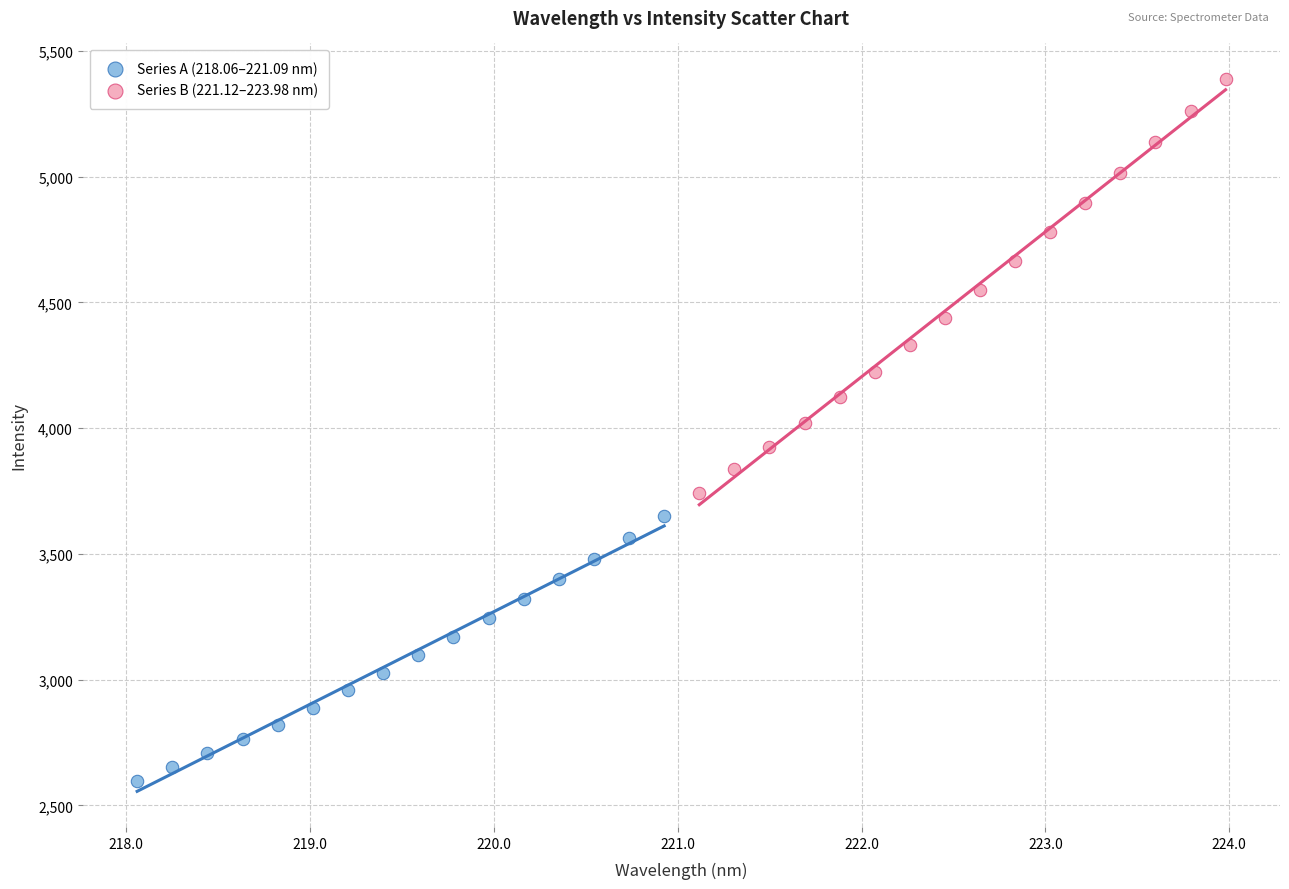

Which series has the largest Y range (max minus min)?

Series B (221.12–223.98 nm)